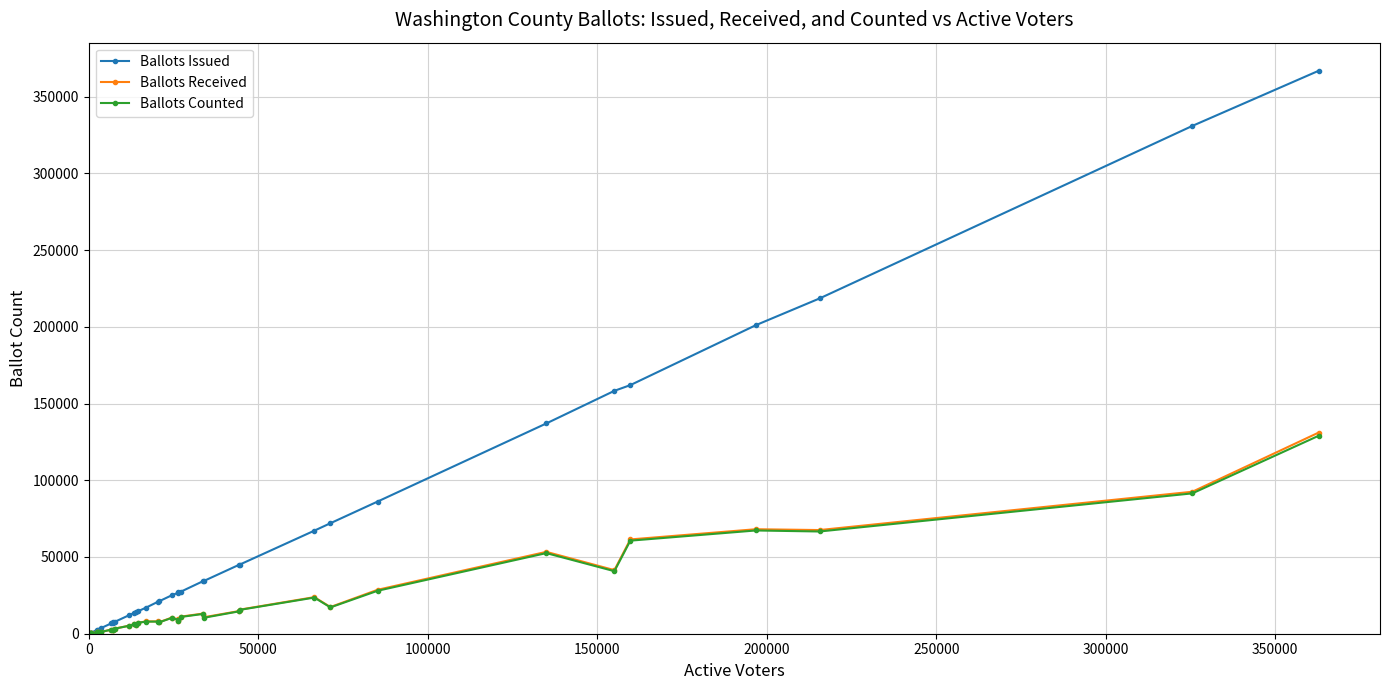

At how many categories does at least one series exceed 184815?

4